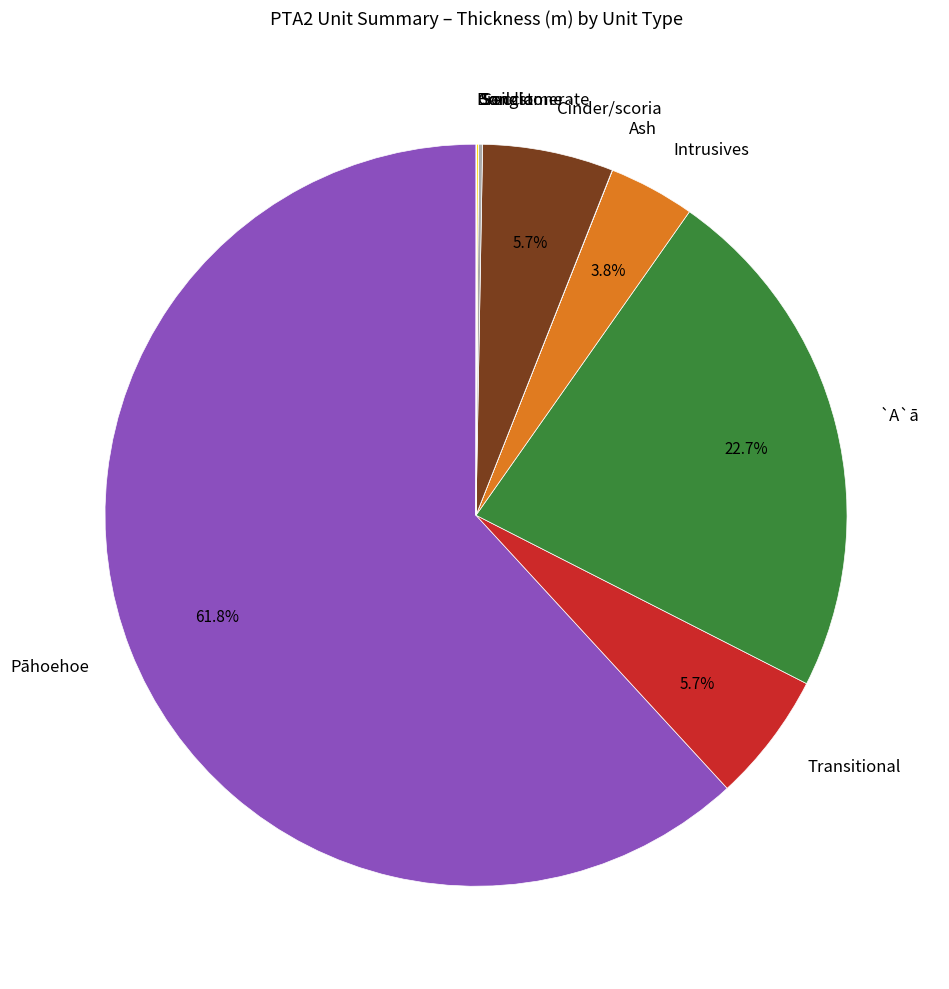

Between Pāhoehoe and Transitional, which is larger?

Pāhoehoe